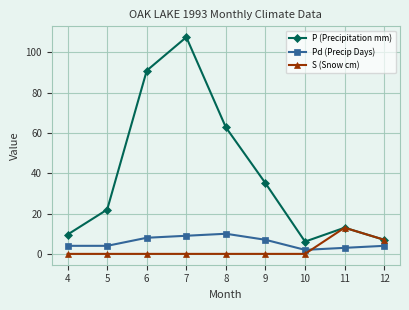

How many times do S (Snow cm) and Pd (Precip Days) cross each other?

1